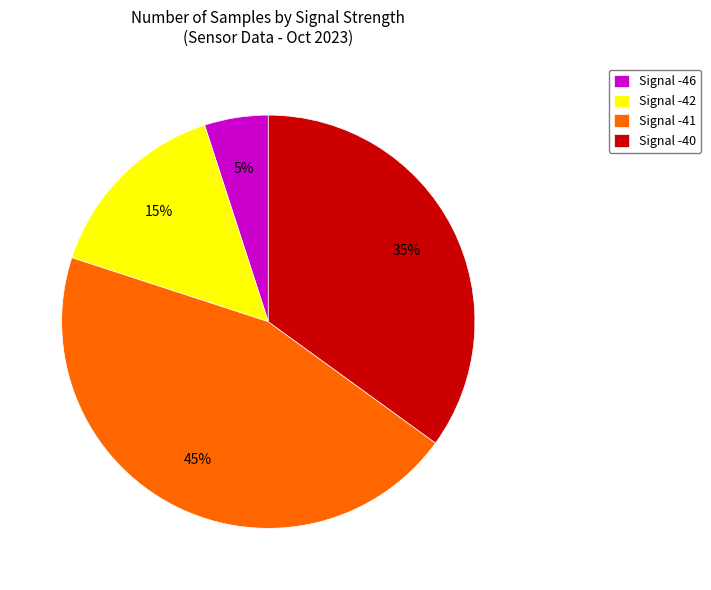

To the nearest percent, what percentage of the pie is Signal -41?

45%